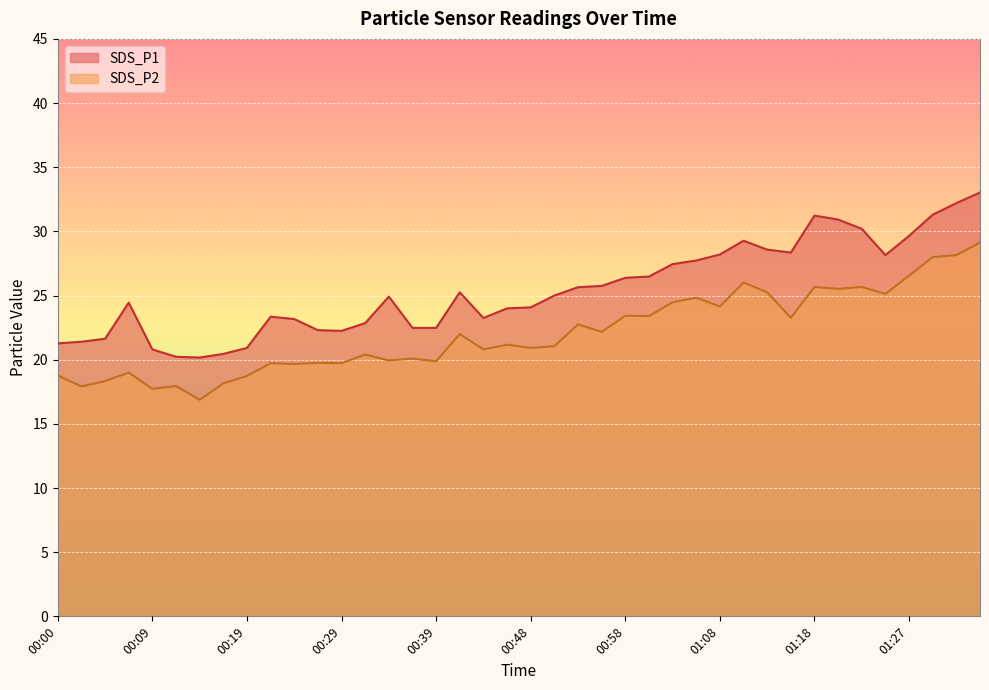

What is the sum of all SDS_P1 values?

1017.2